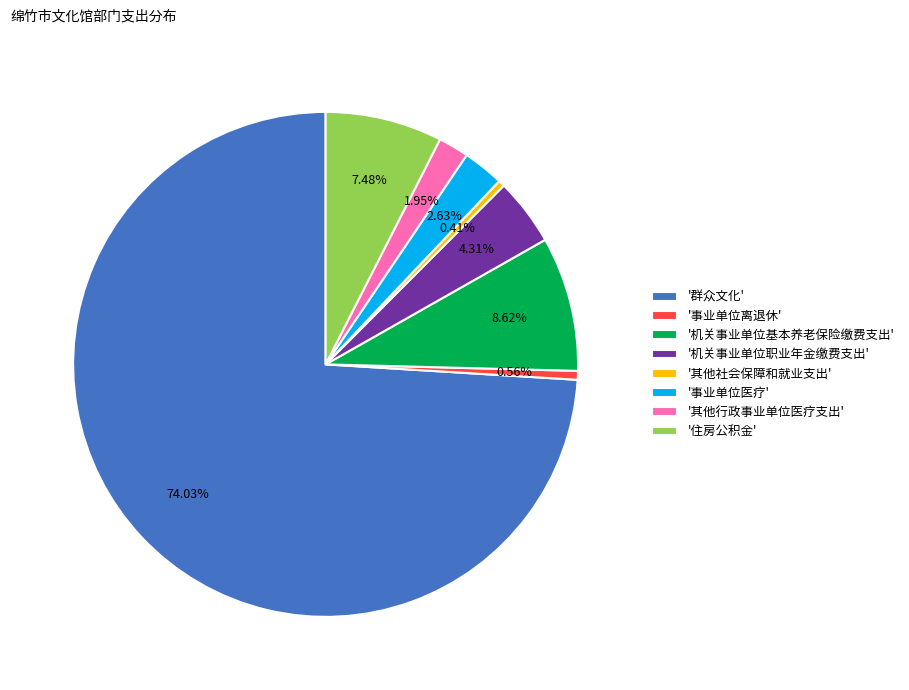

To the nearest percent, what is the difference between the largest and smallest slice percentages?

74%